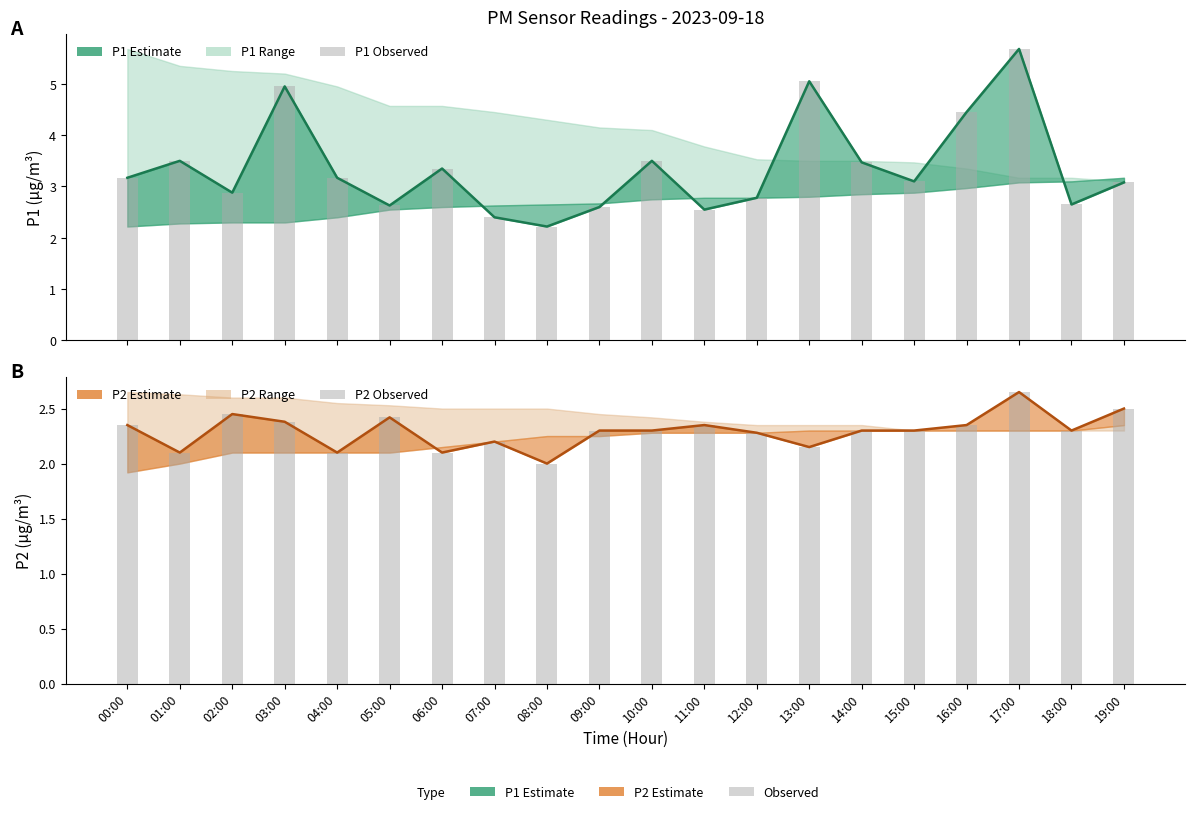

What is the difference between the P1 observed values at 01:00 and 05:00?

0.9